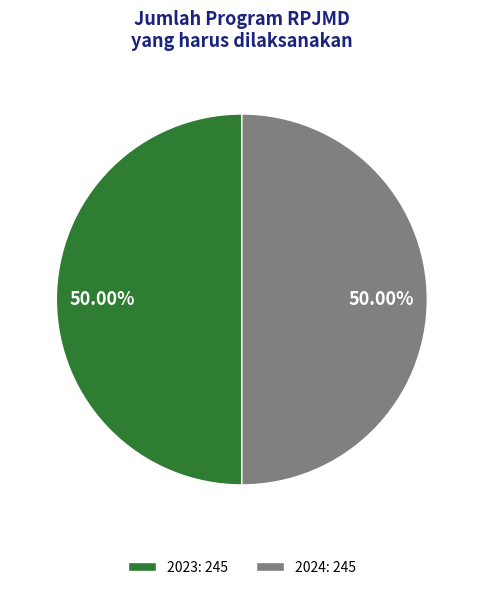

What is the ratio of the value at 2024: 245 to the value at 2023: 245?

1.0